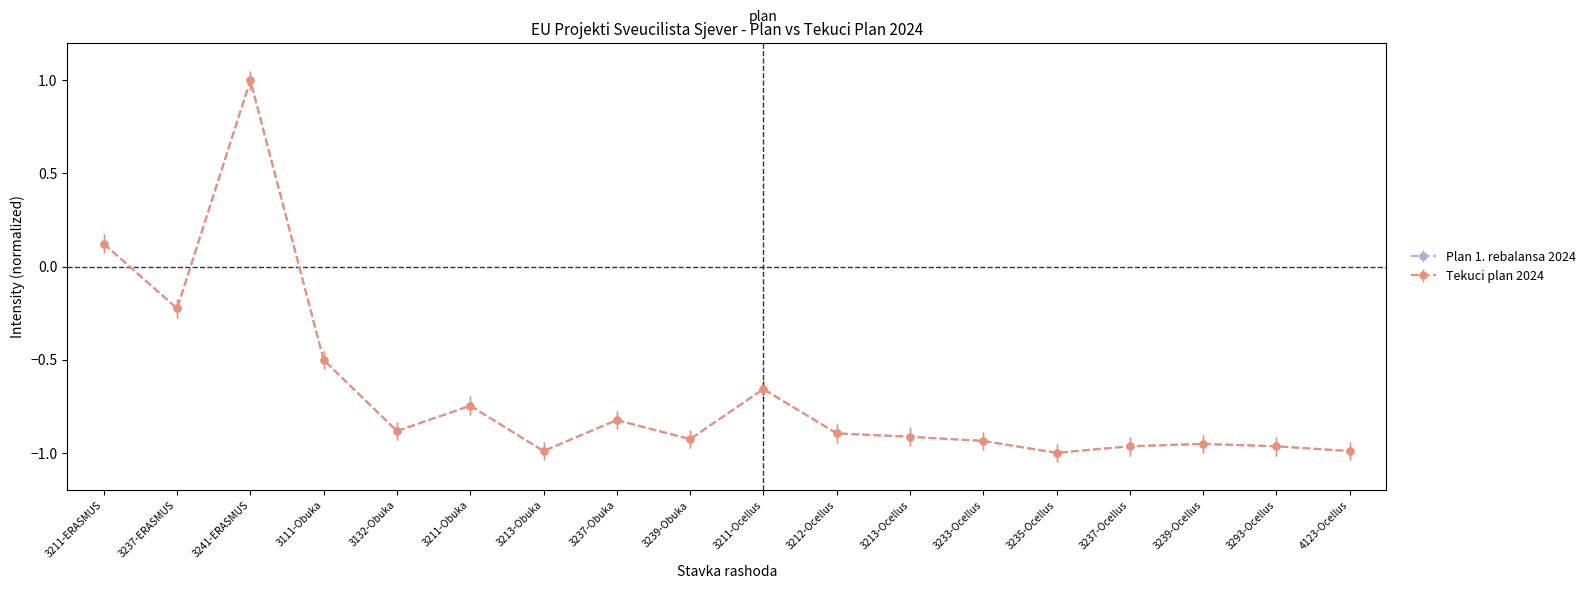

How many distinct data groups are displayed?

2